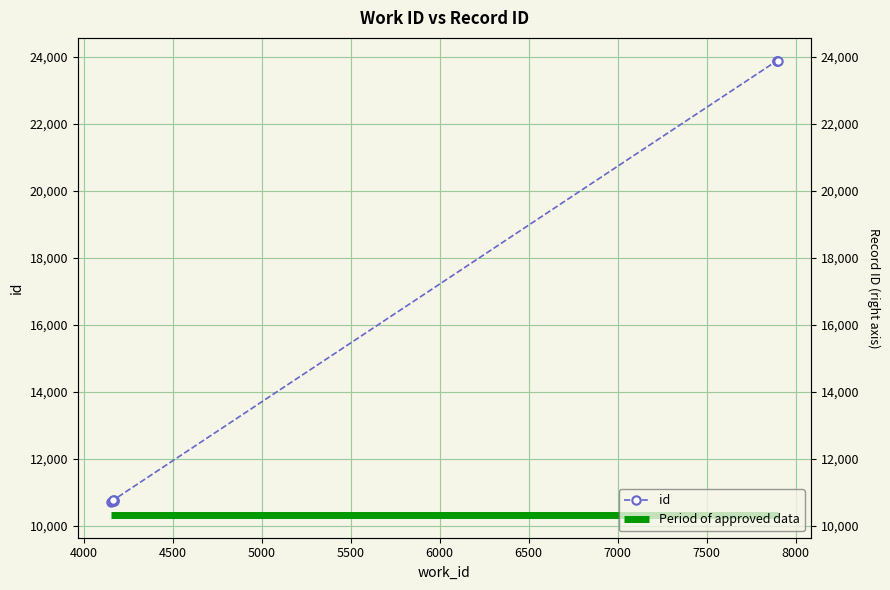

What is the change in value from 4167 to 7898?

+13120